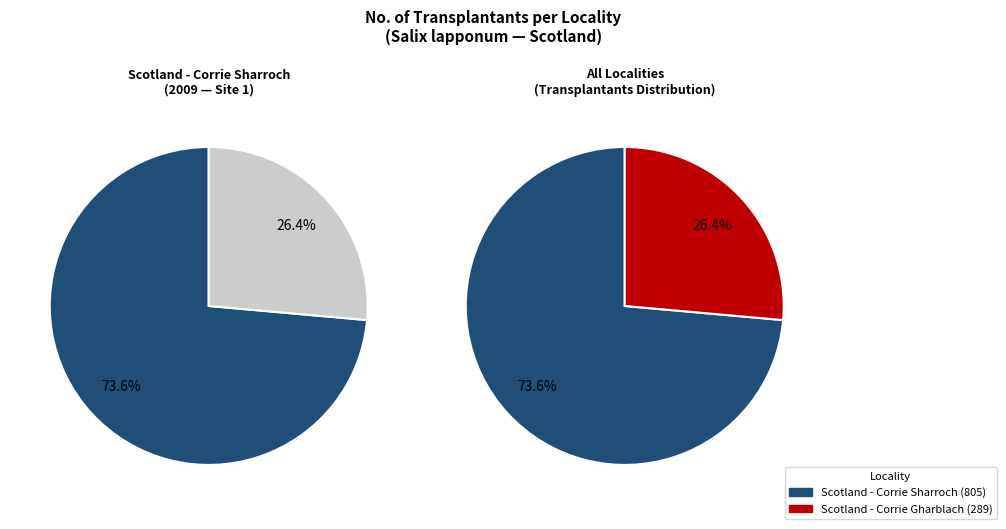

What is the ratio of the value at Scotland - Corrie Sharroch to the value at Scotland - Corrie Gharblach?

2.8